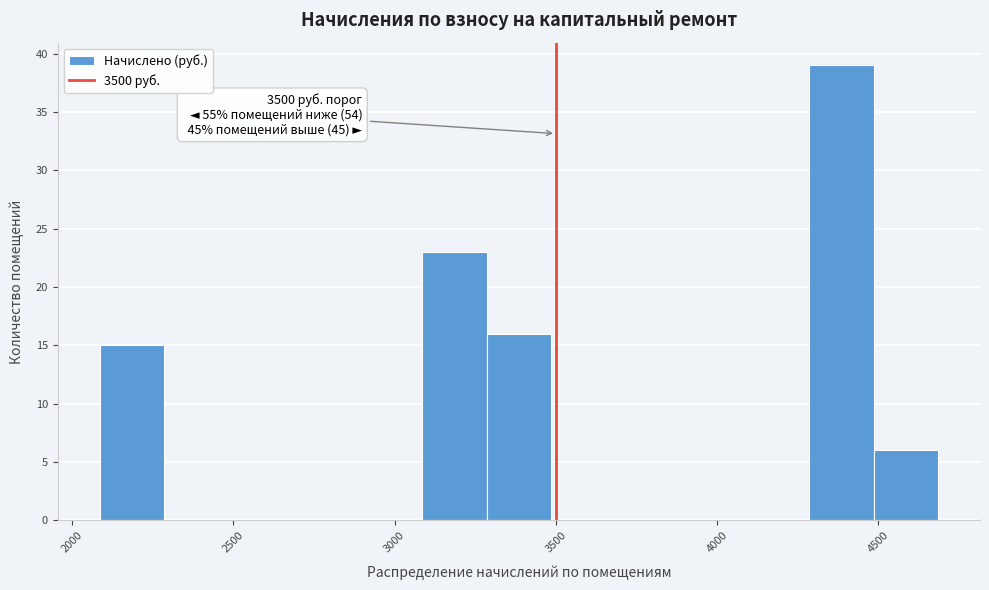

Which range on the x-axis has the tallest bar?

4300 to 4500